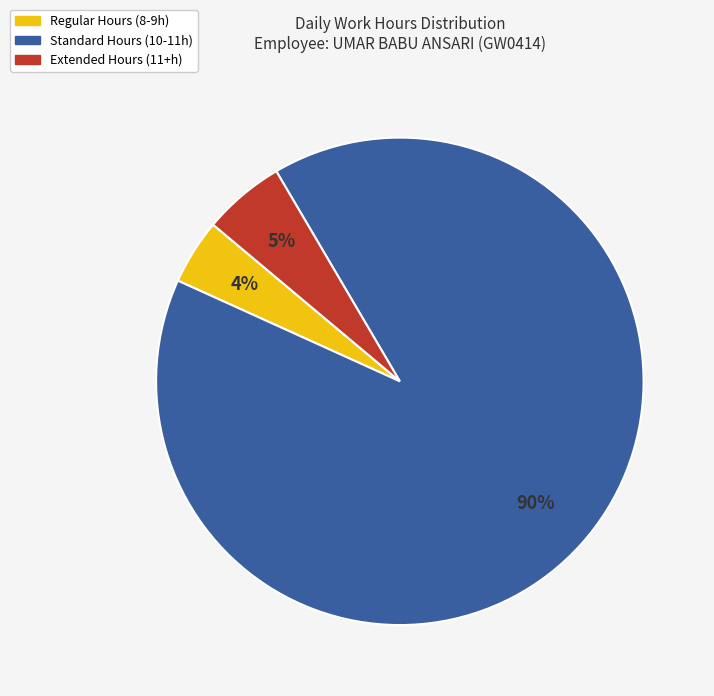

Is there a majority slice in this chart?

Yes